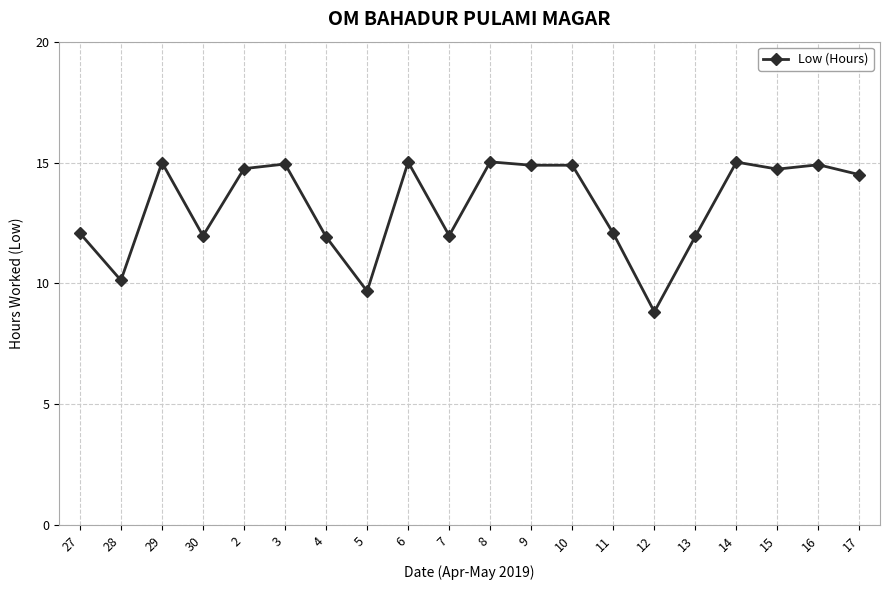

At which category does the data reach its first local peak?

29